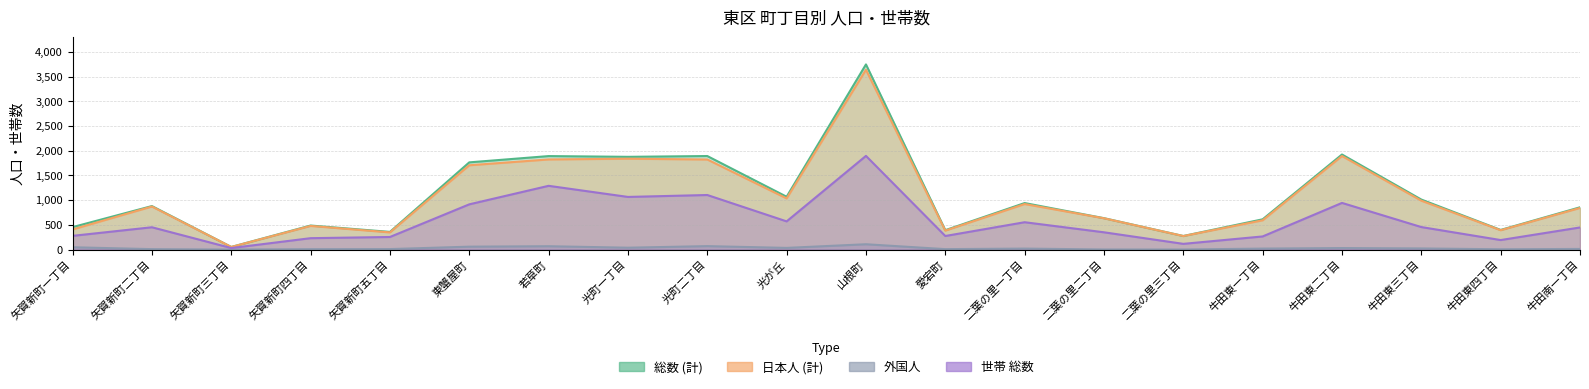

Which has a higher value, 矢賀新町五丁目 or 矢賀新町二丁目?

矢賀新町二丁目